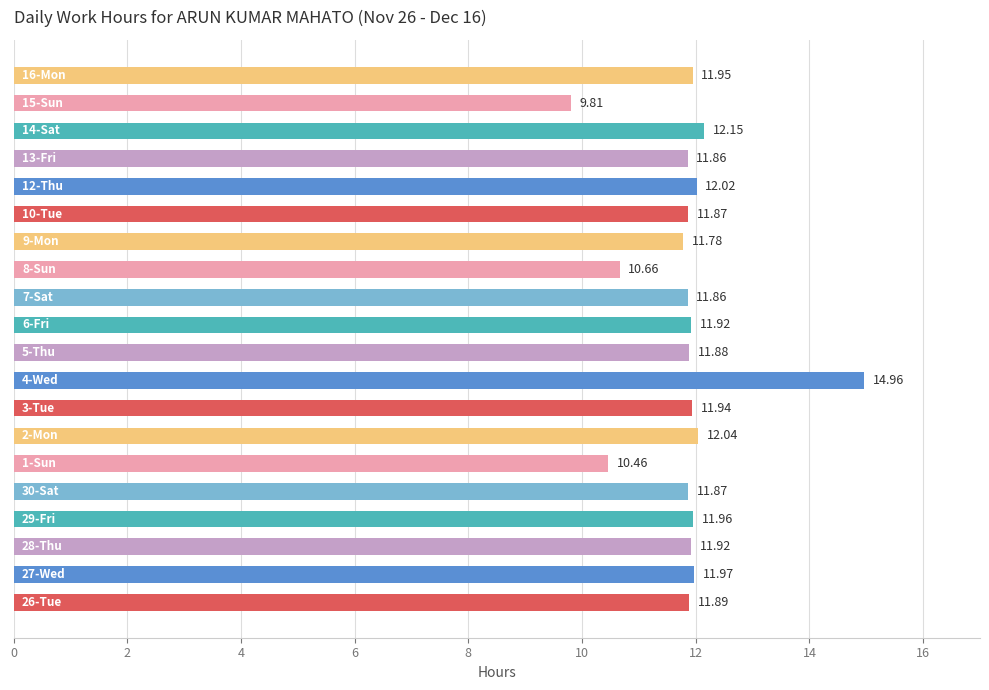

Are the bars horizontal?

Yes